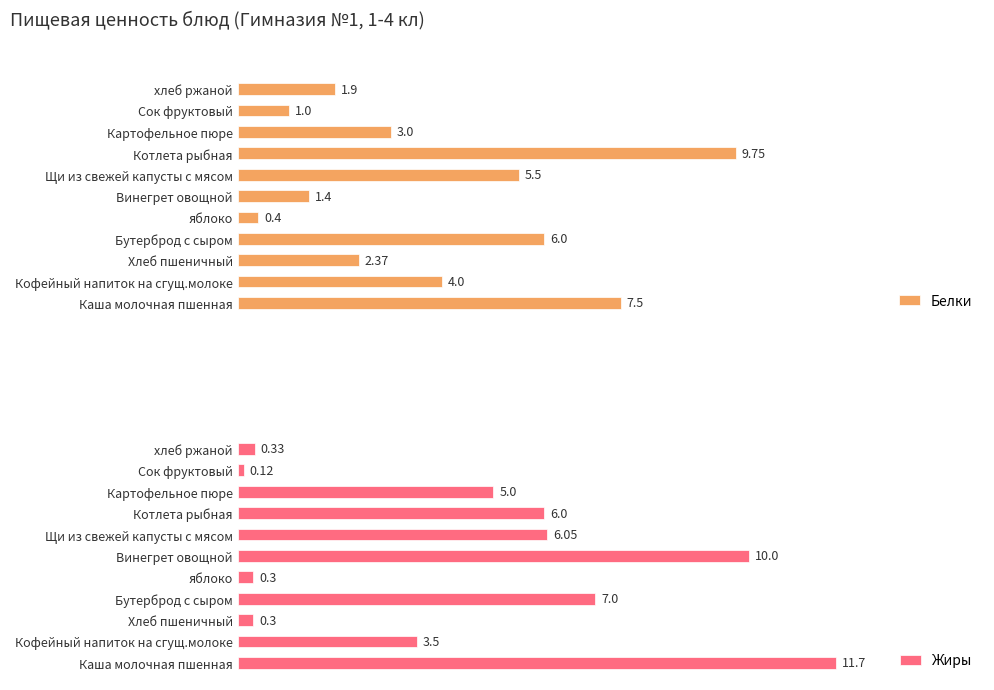

Where is Белки nearest to the value 5?

Щи из свежей капусты с мясом